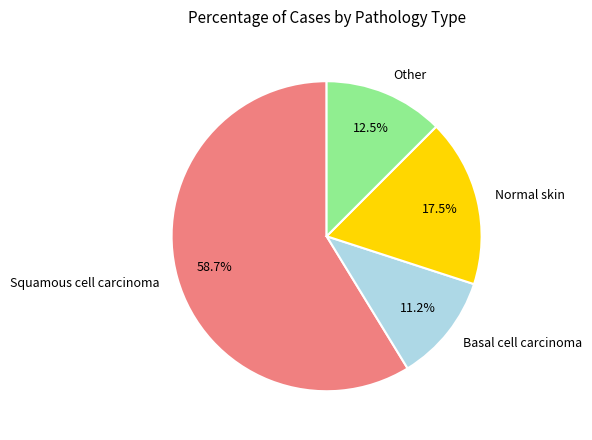

Rank the categories by value from highest to lowest.

Squamous cell carcinoma, Normal skin, Other, Basal cell carcinoma